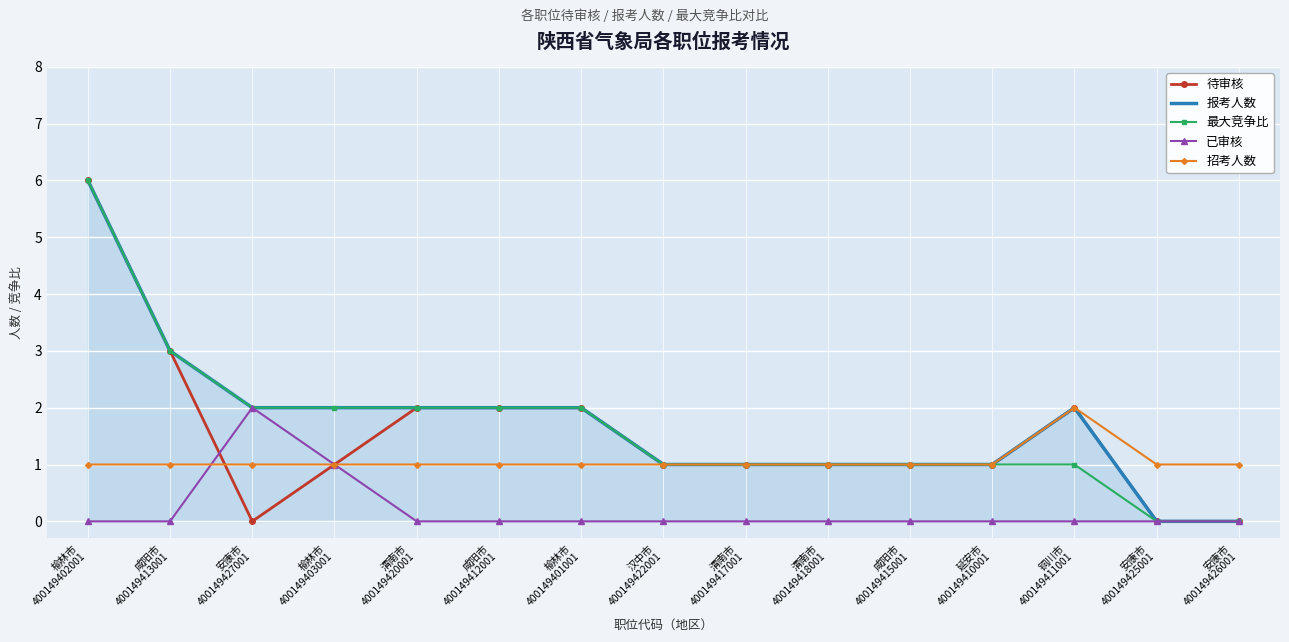

Is it true that 待审核 equals 2 at 铜川市
400149411001?

True